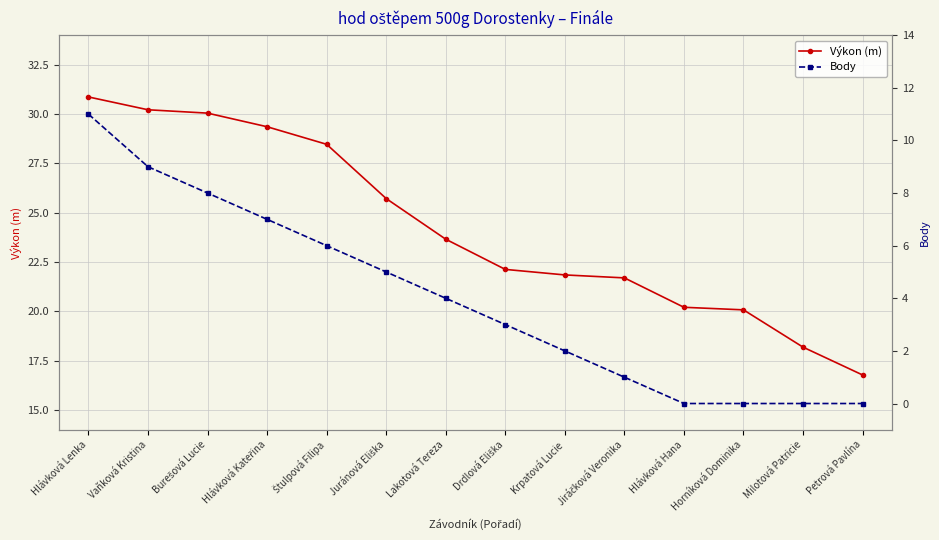

Reading left to right, transcribe all the data shown in this chart.

Výkon (m): Hlávková Lenka=30.9	Vaňková Kristina=30.2	Burešová Lucie=30.1	Hlávková Kateřina=29.4	Štulpová Filipa=28.5	Juránová Eliška=25.7	Lakotová Tereza=23.7	Drdlová Eliška=22.1	Krpatová Lucie=21.9	Jiráčková Veronika=21.7	Hlávková Hana=20.2	Horníková Dominika=20.1	Milotová Patricie=18.2	Petrová Pavlína=16.8
Body: Hlávková Lenka=11.0	Vaňková Kristina=9.0	Burešová Lucie=8.0	Hlávková Kateřina=7.0	Štulpová Filipa=6.0	Juránová Eliška=5.0	Lakotová Tereza=4.0	Drdlová Eliška=3.0	Krpatová Lucie=2.0	Jiráčková Veronika=1.0	Hlávková Hana=0.0	Horníková Dominika=0.0	Milotová Patricie=0.0	Petrová Pavlína=0.0